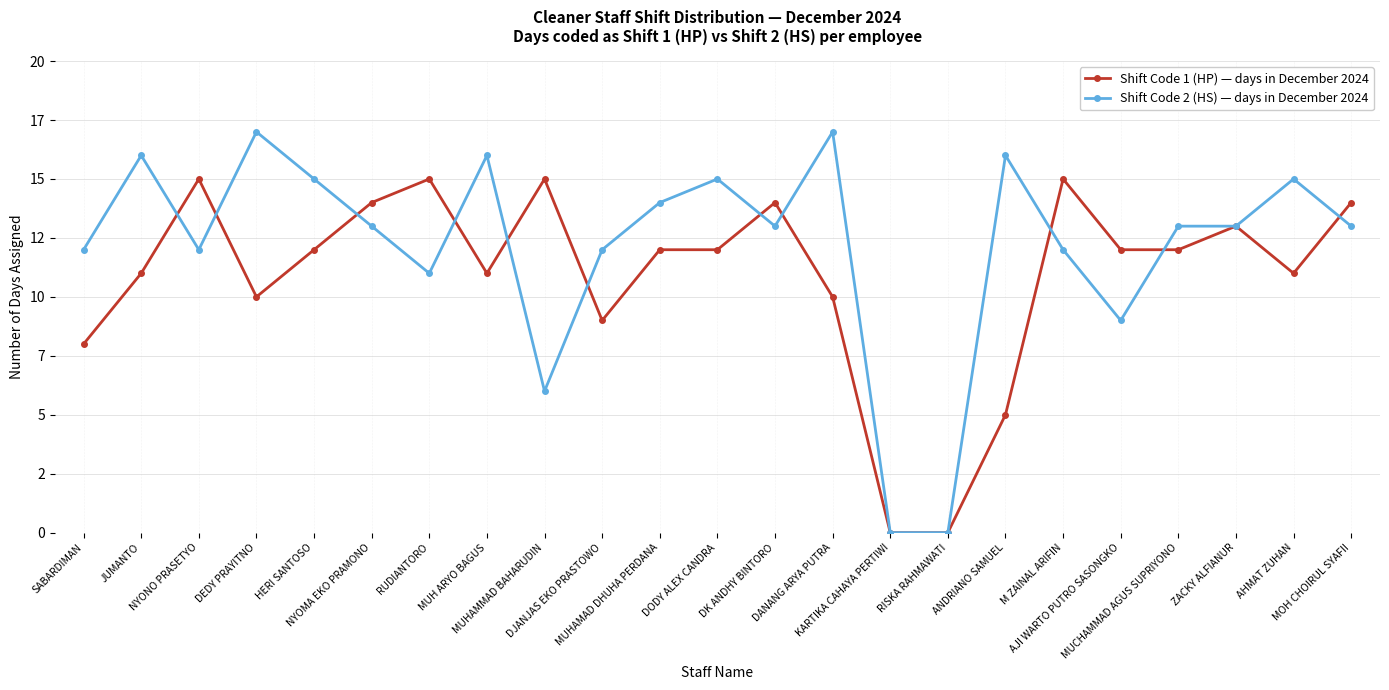

At how many categories does at least one series exceed 6?

21